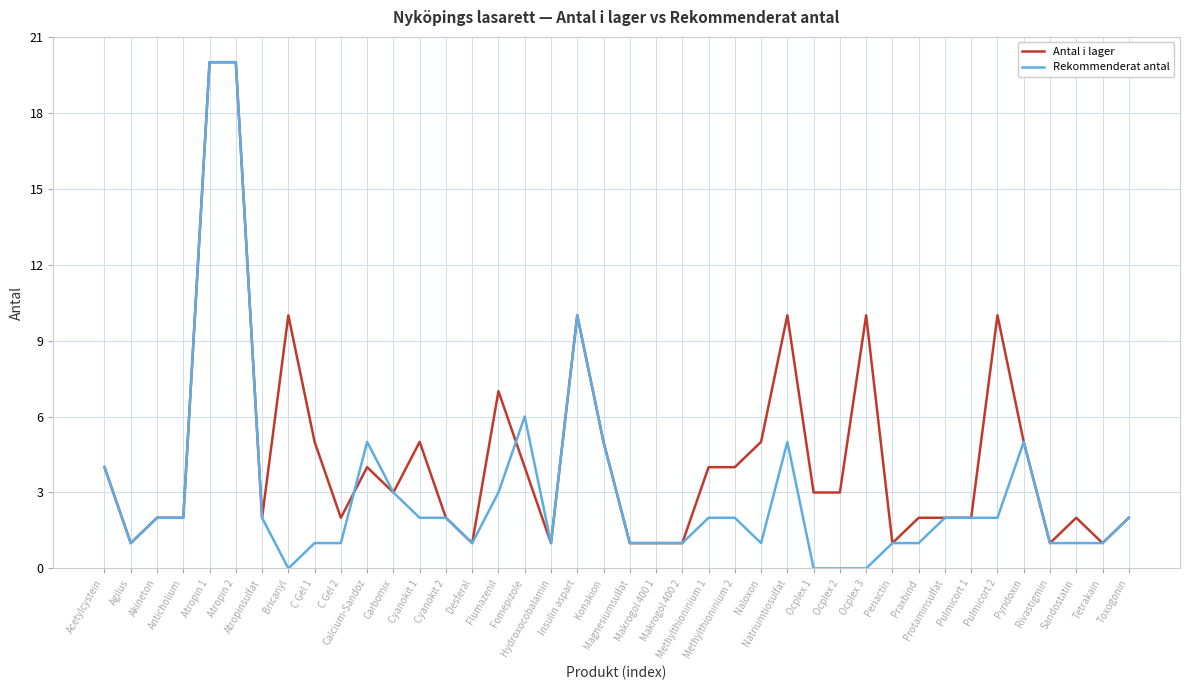

Which series has the largest range (max minus min)?

Rekommenderat antal